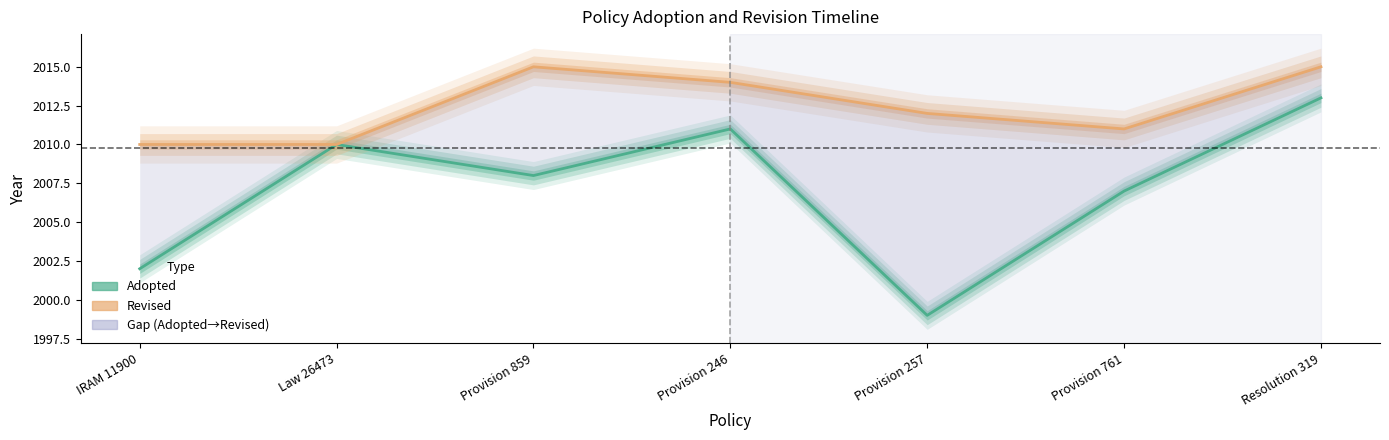

Which series has the largest total across all categories?

Revised